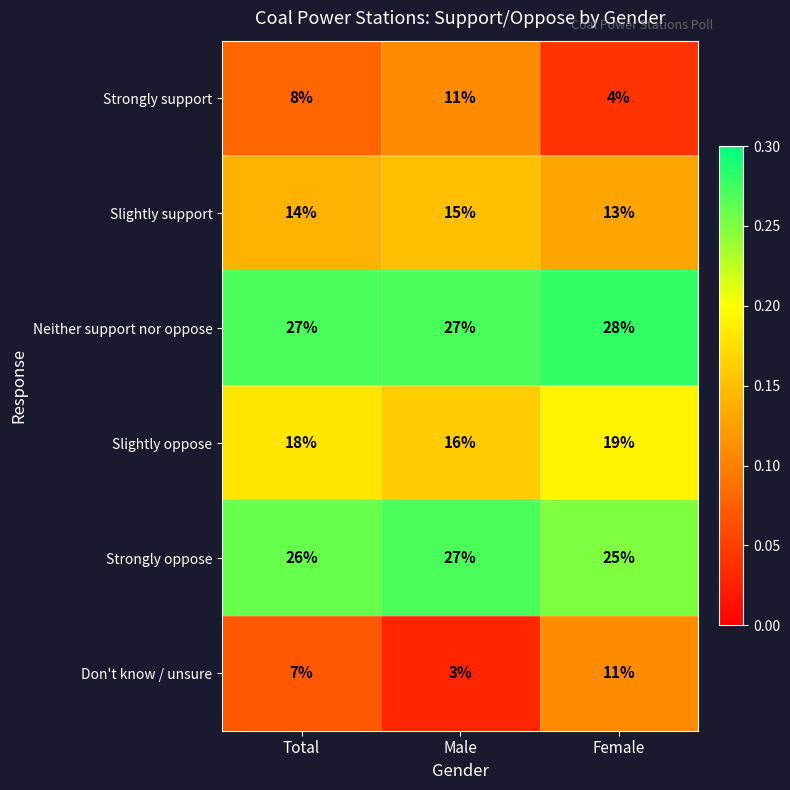

The value of Strongly oppose at Female is 8. True or false?

False